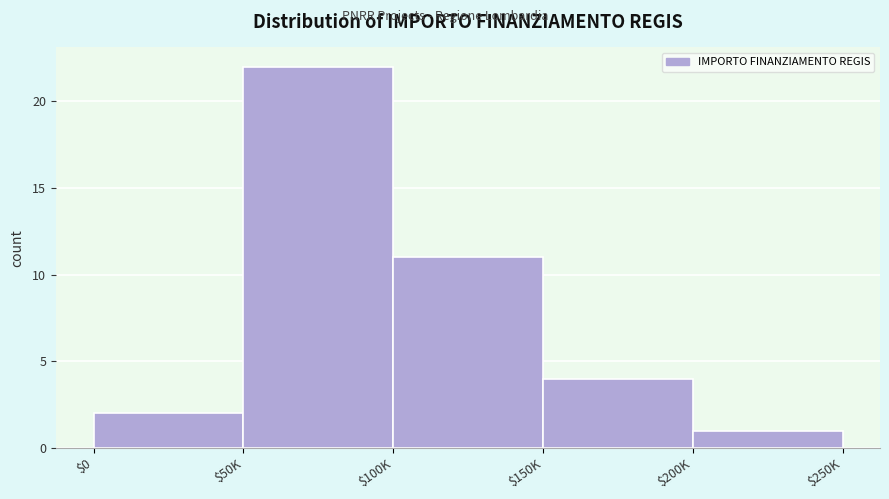

Reading left to right, extract all data points from this chart.

2	22	11	4	1